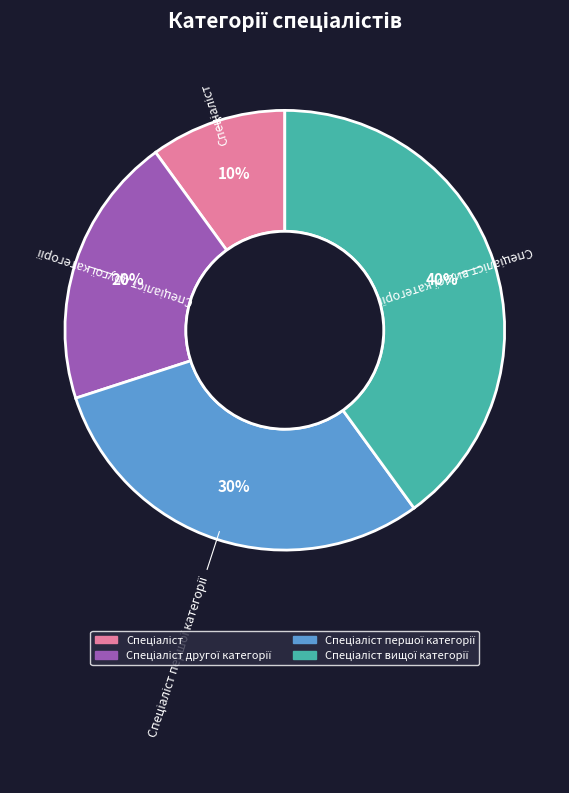

Is there any slice that represents more than half of the pie?

No